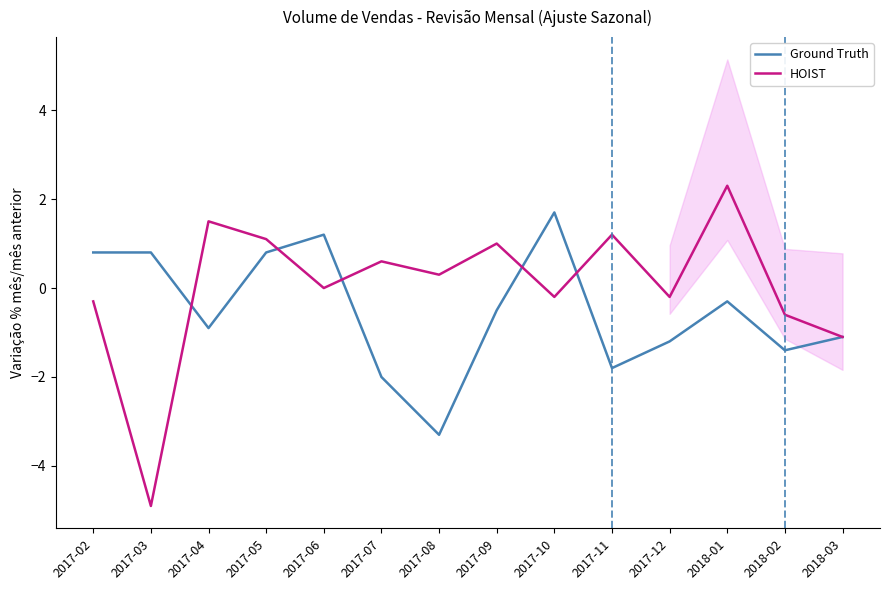

List the series in order of their peak value, lowest first.

Ground Truth, HOIST